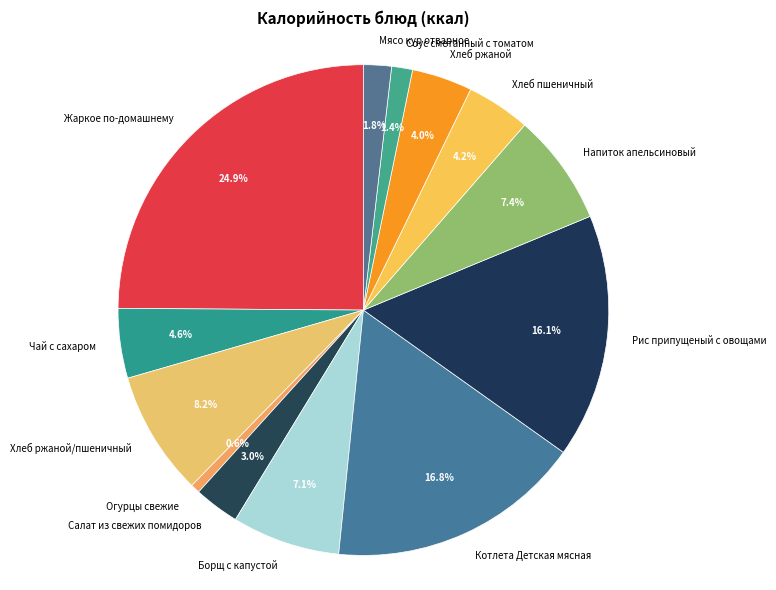

Between Хлеб ржаной and Огурцы свежие, which is larger?

Хлеб ржаной